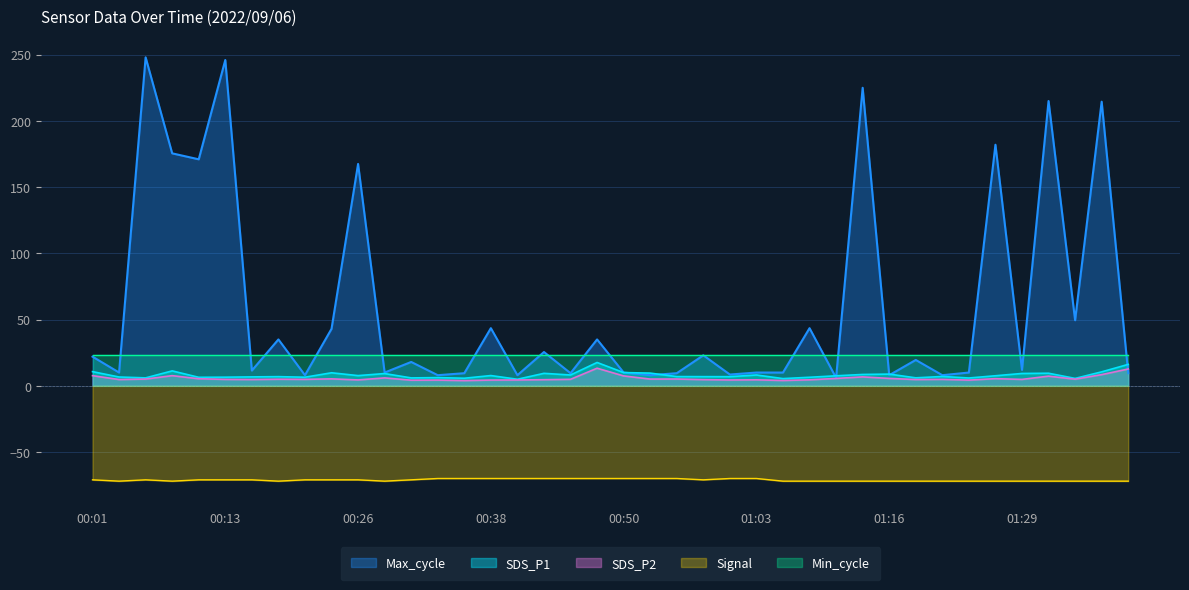

Count the number of data series in this chart.

5